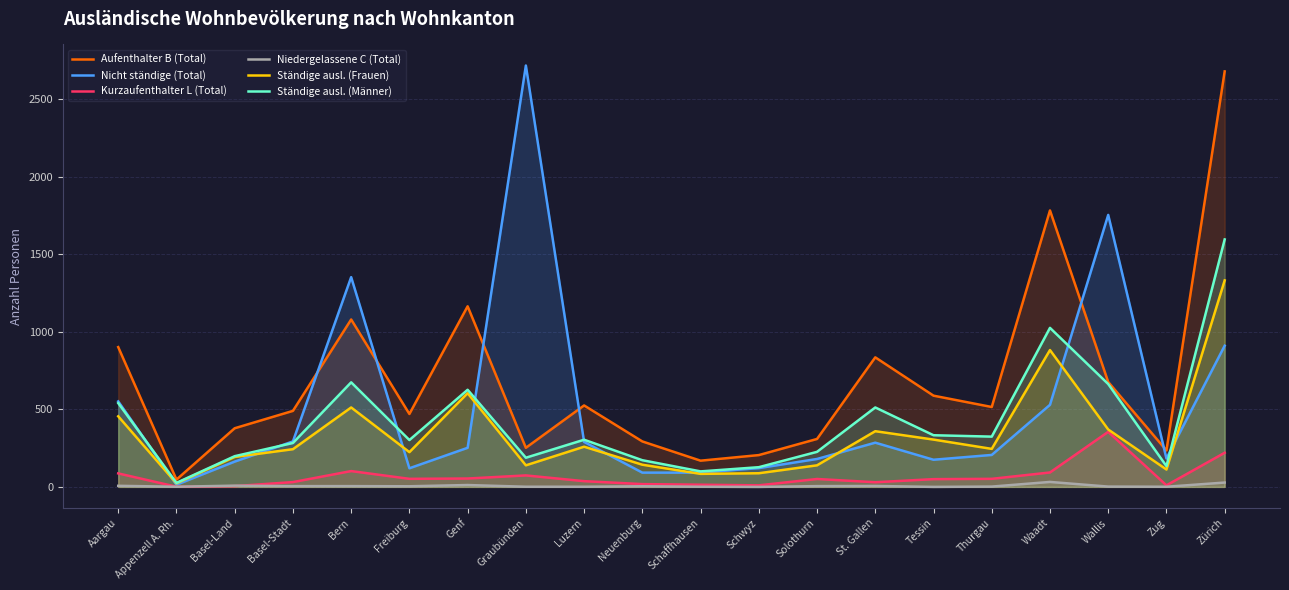

True or false: Ständige ausl. (Frauen) and Aufenthalter B (Total) intersect in this chart.

False